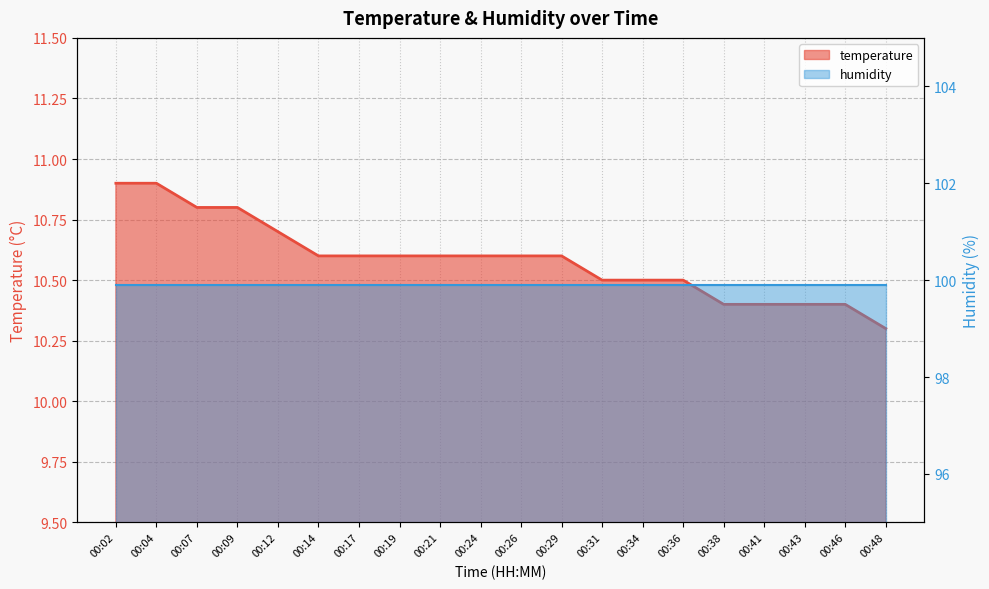

Where is the data nearest to the value 10?

00:48